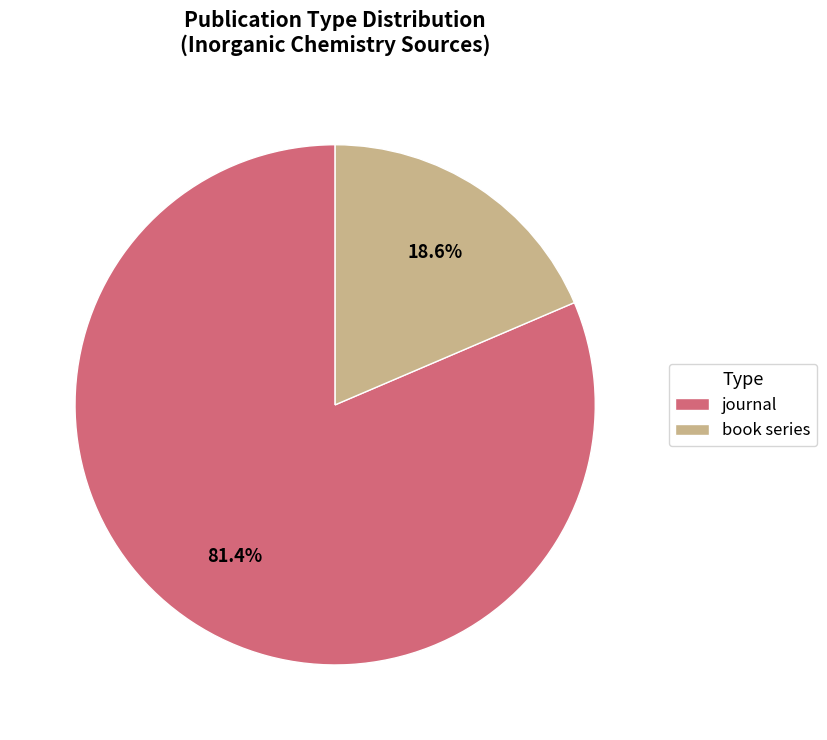

How many segments does this pie chart have?

2